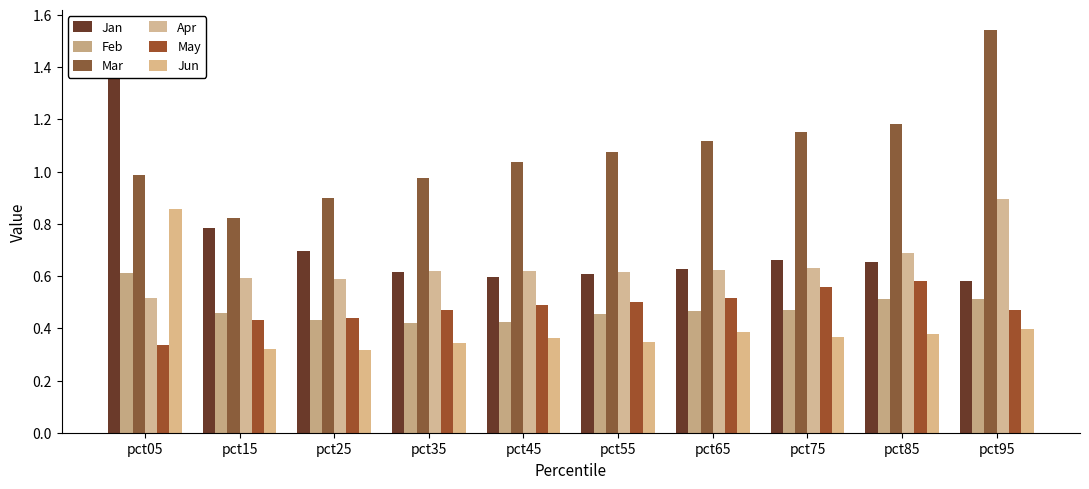

At pct65, list the series in order from smallest to largest.

Jun, Feb, May, Apr, Jan, Mar